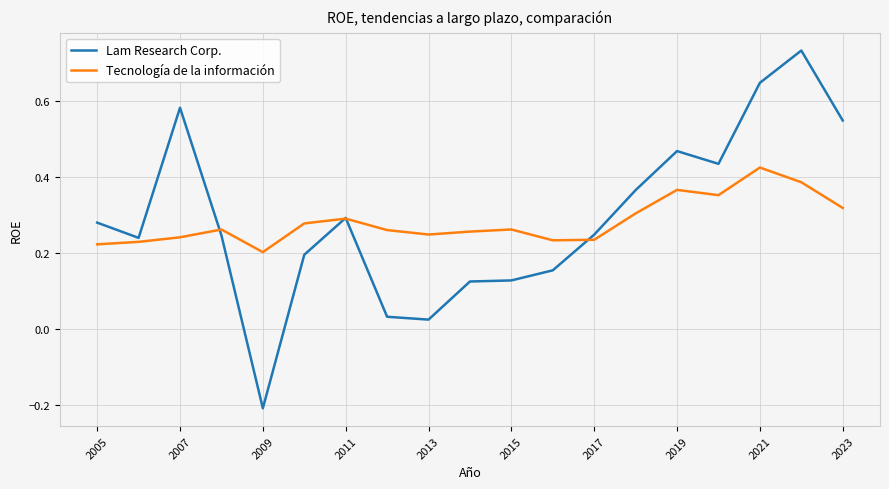

Which series has the largest range (max minus min)?

Lam Research Corp.